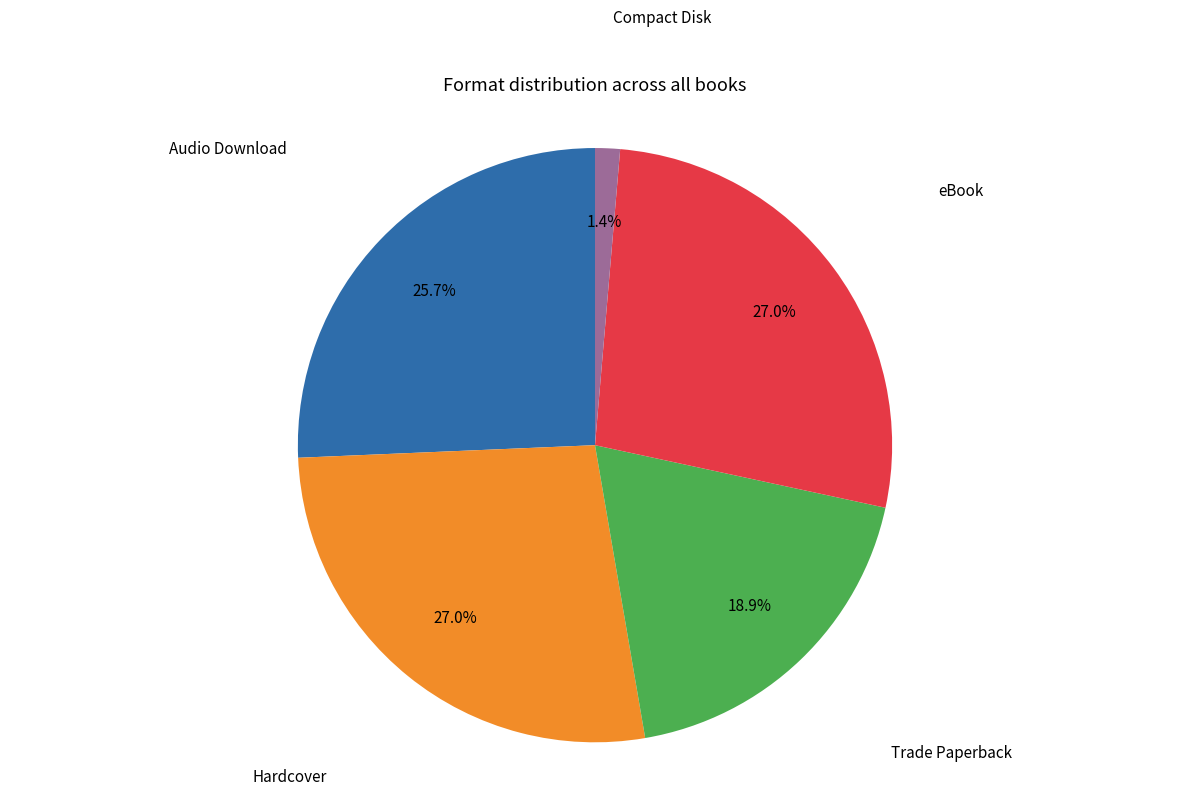

Is there a majority slice in this chart?

No